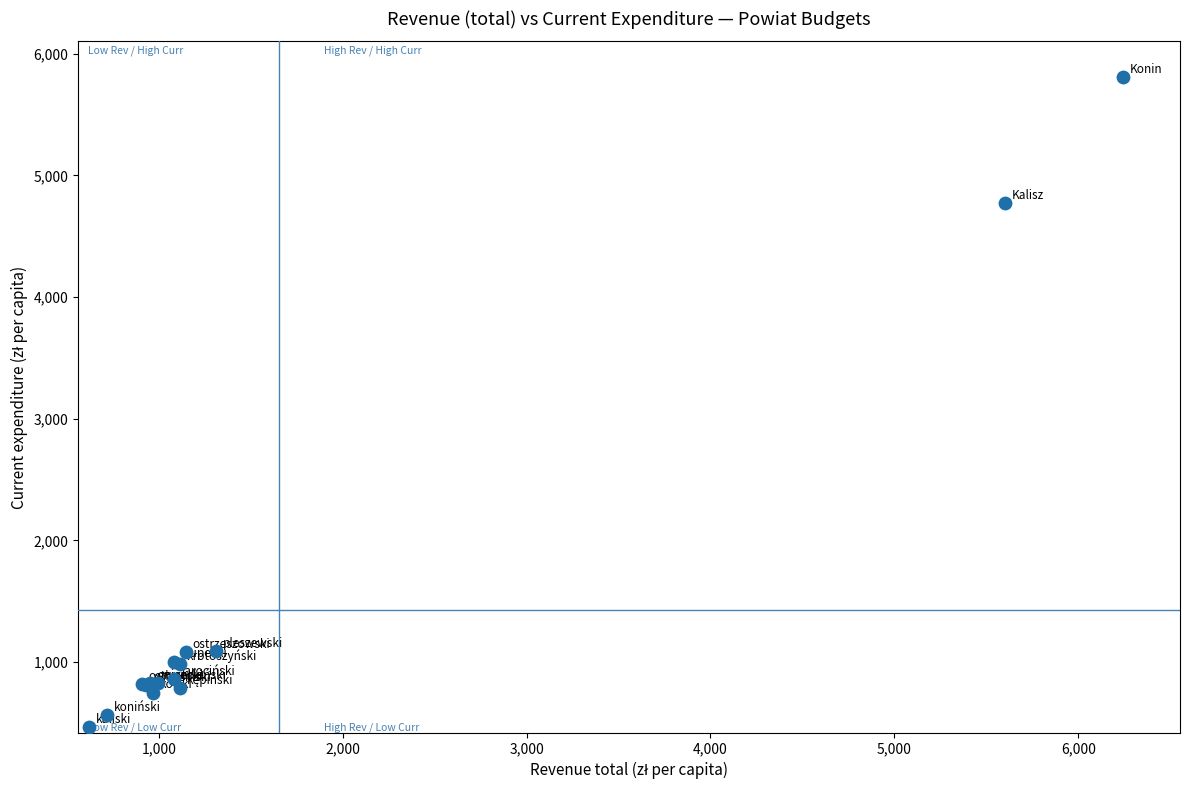

What Y value in the scatter plot is closest to 3137?

4775.9